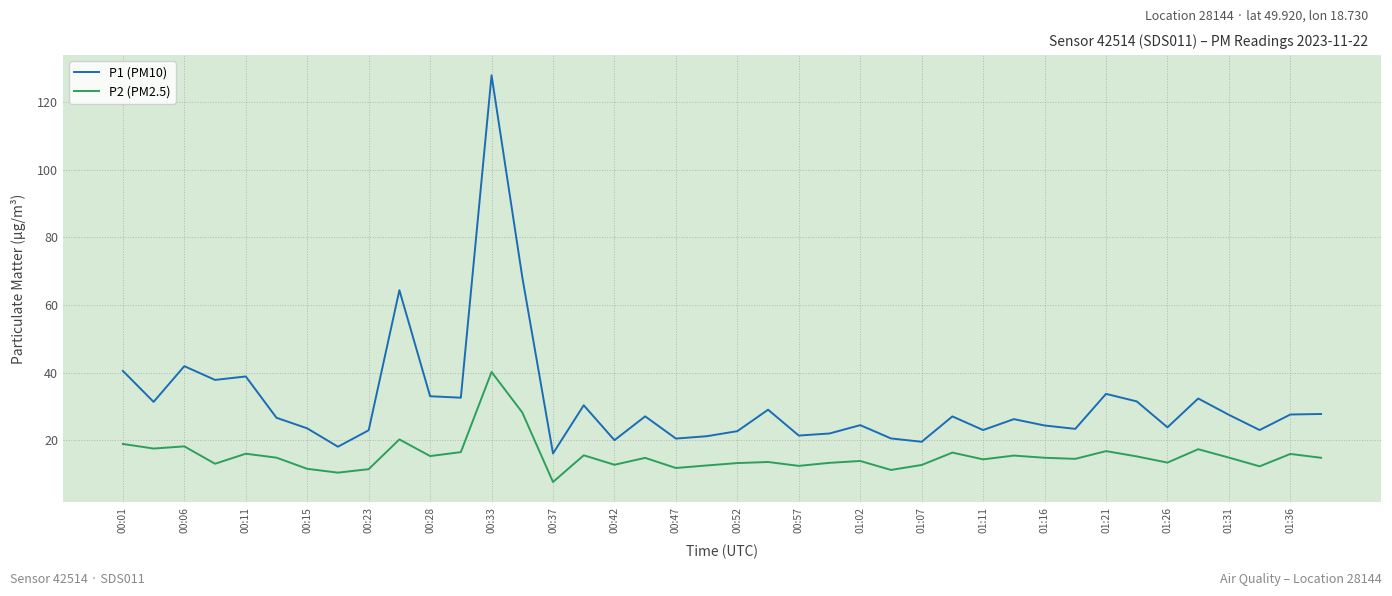

What is the maximum value for P1 (PM10)?

127.9